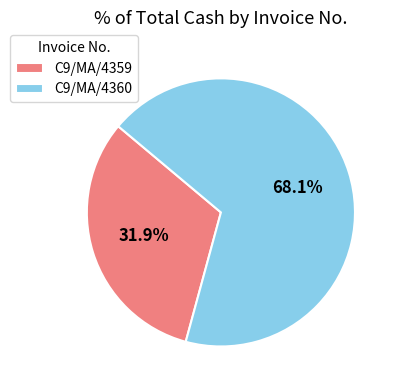

To the nearest percent, what is the average slice percentage?

50%